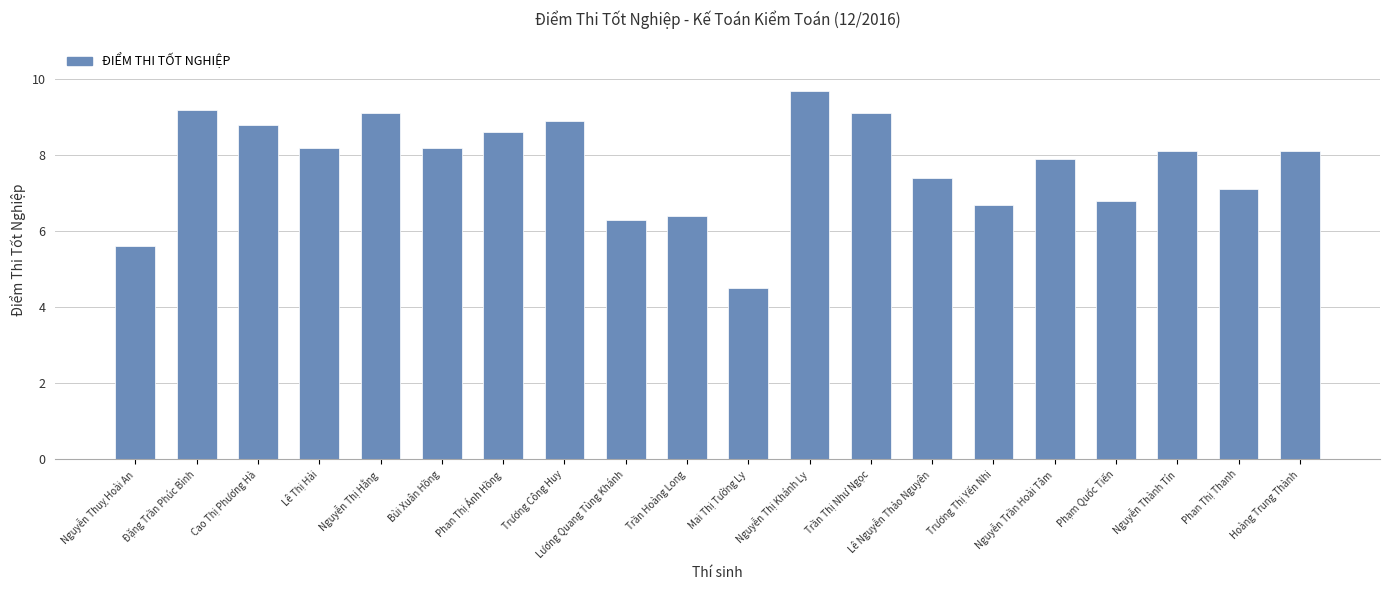

What is the greatest value displayed?

9.7